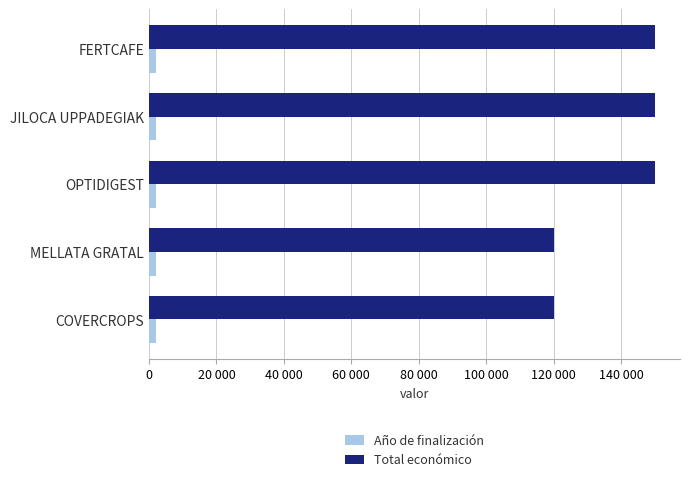

What is the difference between the maximum and minimum values in the Año de finalización series?

1